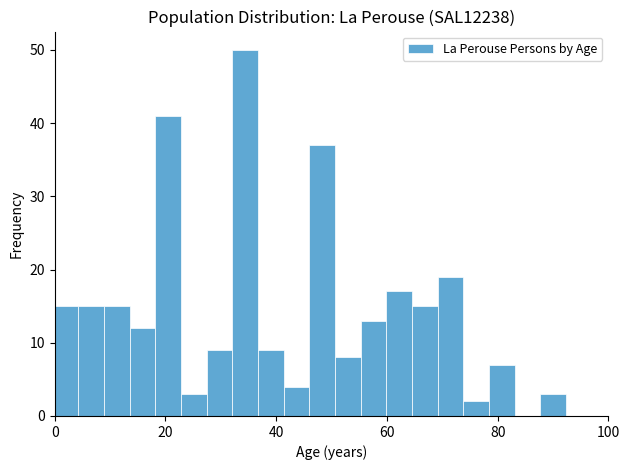

Read against the x-axis, roughly where is the centre of the tallest bar?

34